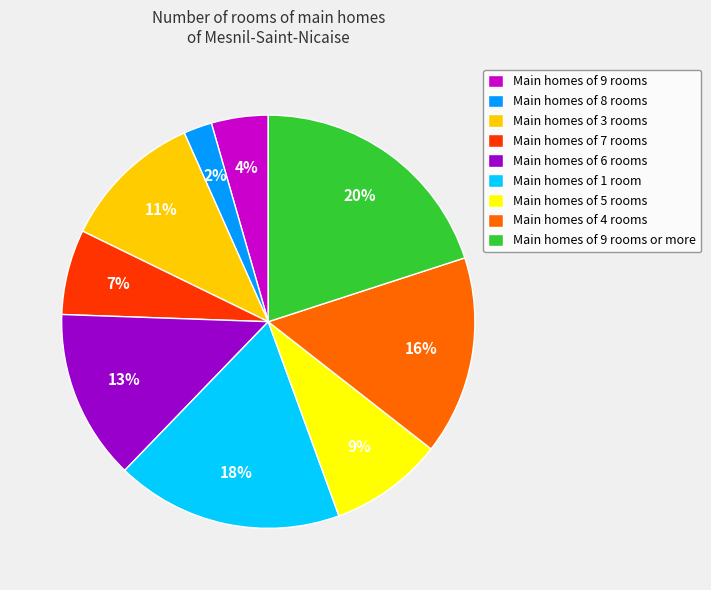

Does Main homes of 6 rooms represent more than half of the total?

No